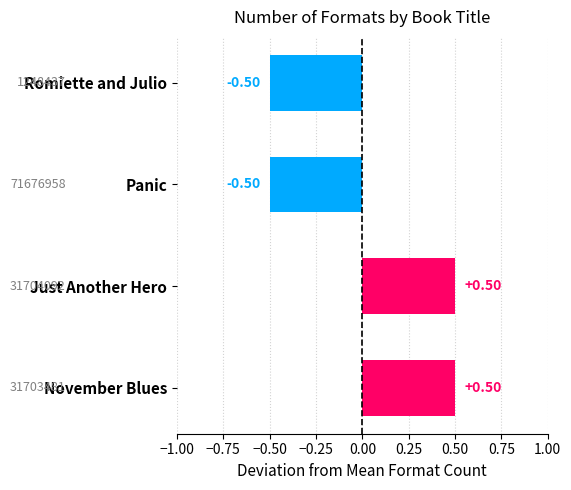

Between Romiette and Julio and November Blues, which is larger?

November Blues